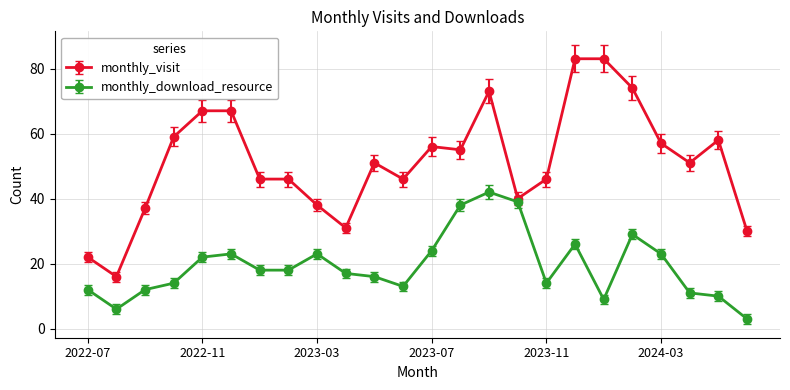

How many categories are shown in the chart?

24